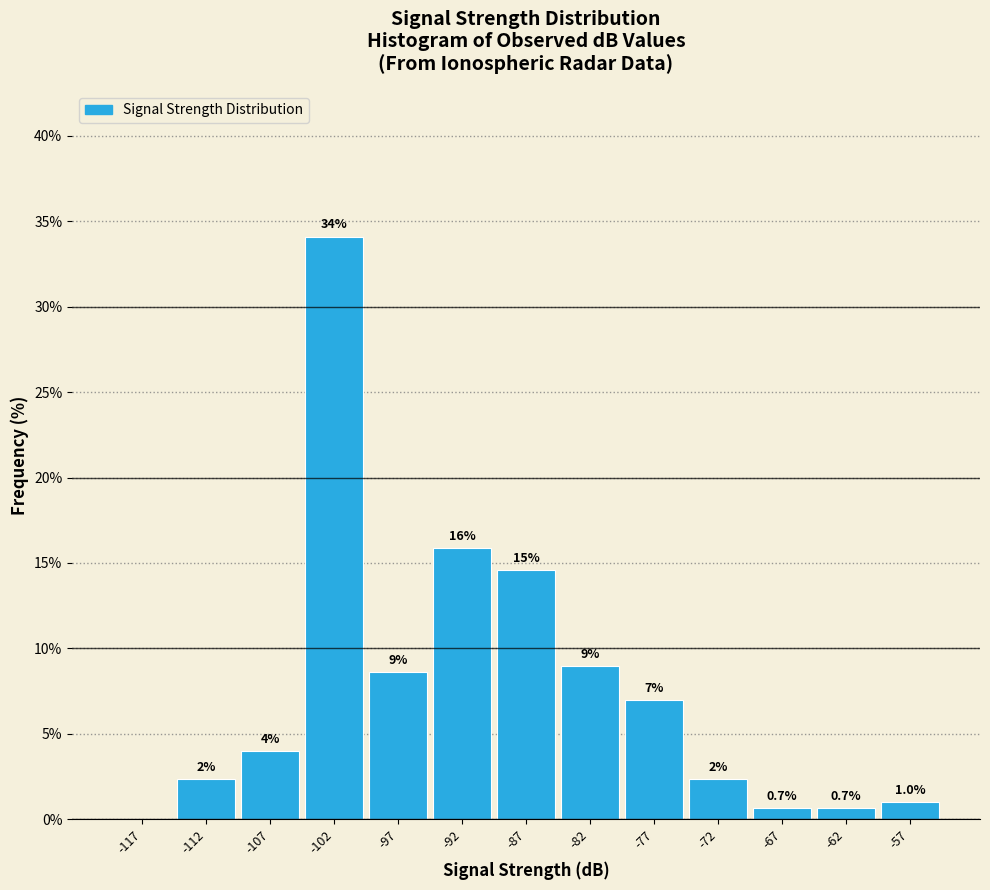

Over which range of the x-axis is the bar tallest?

-105 to -100